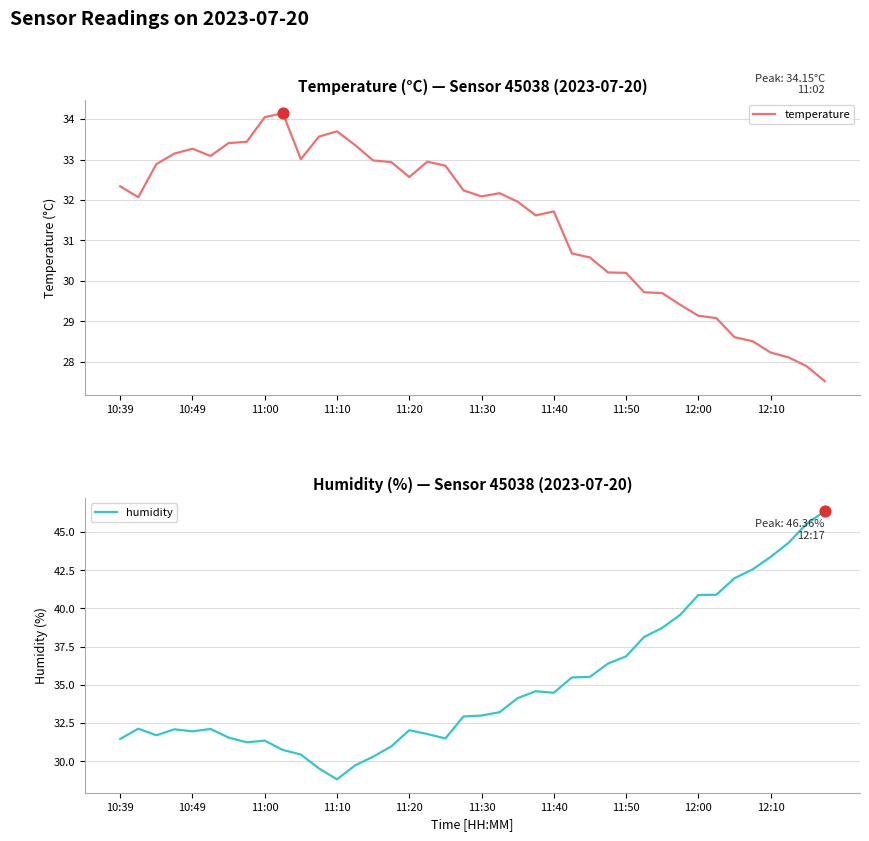

Which series has the widest spread of Y values?

humidity